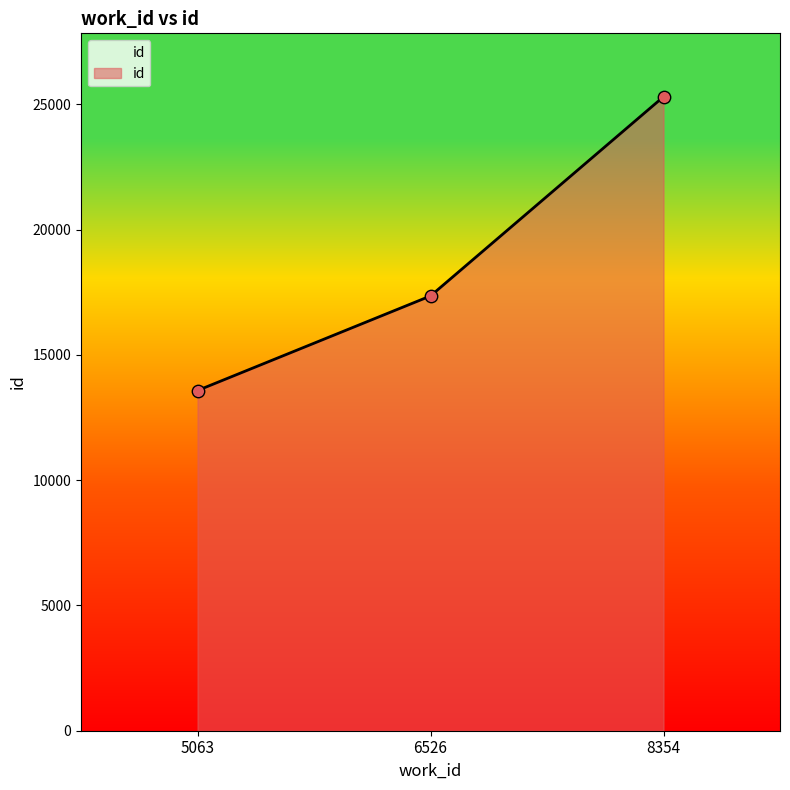

Which has a higher value, 5063 or 6526?

6526